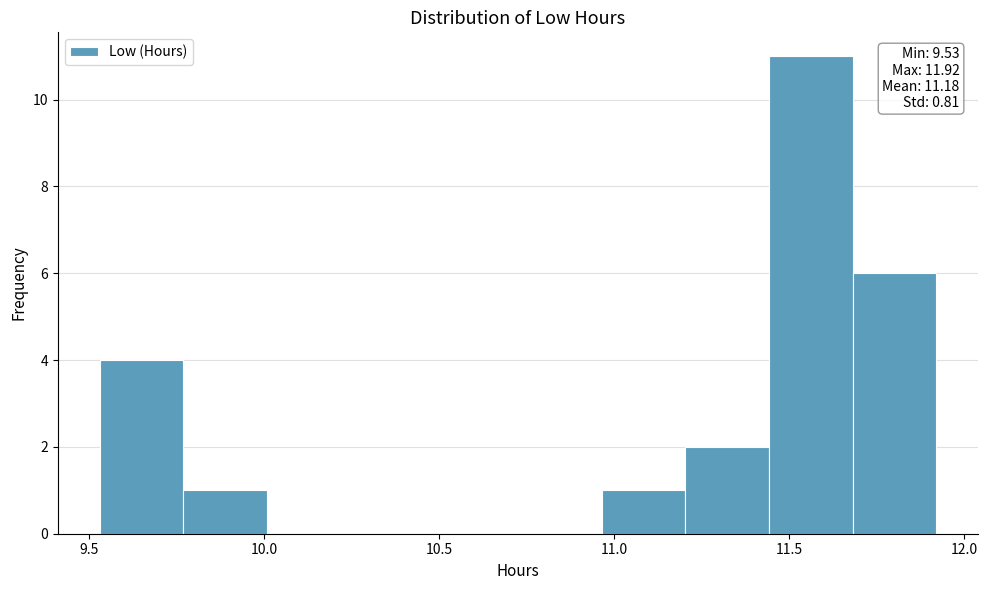

Over which range of the x-axis is the bar tallest?

11.45 to 11.70